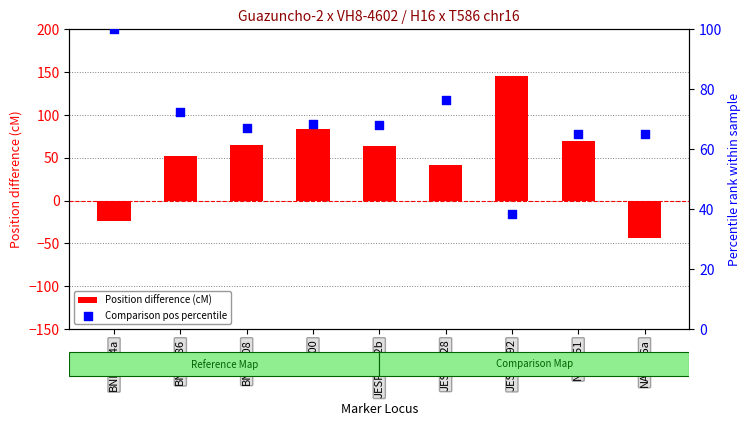

Which series has the largest Y range (max minus min)?

Position difference (cM)